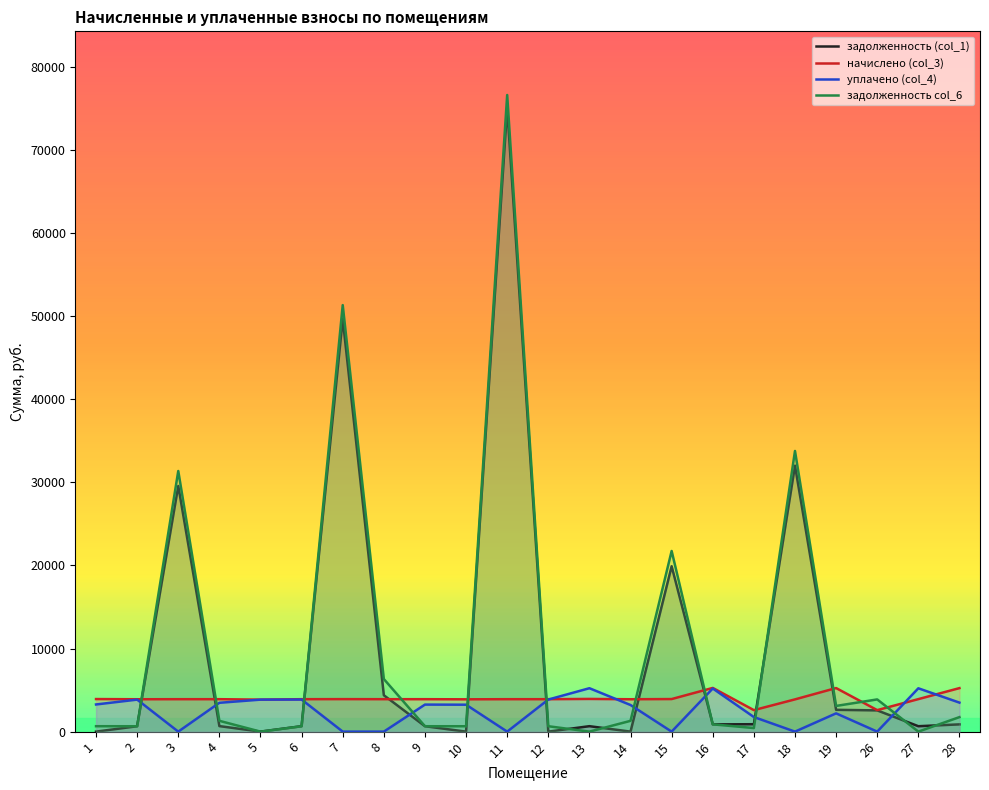

Which category has the lowest value in the задолженность (col_1) series?

1